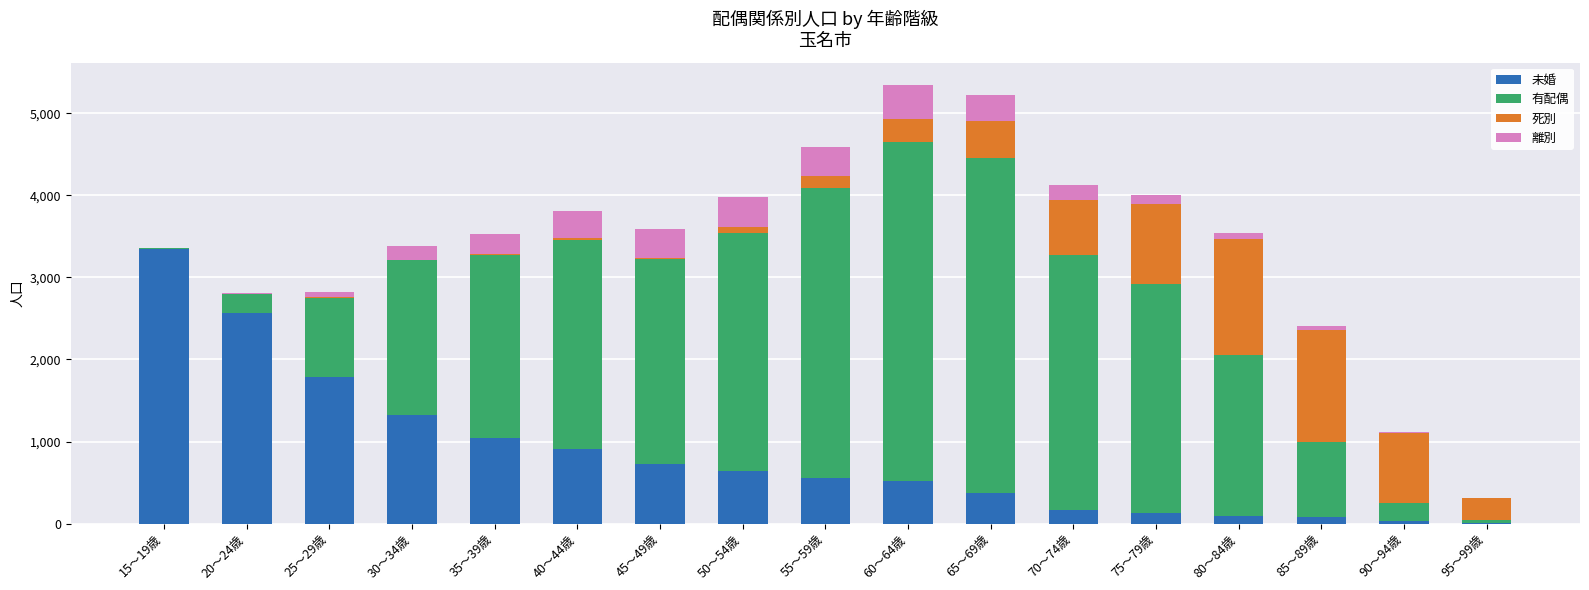

Which category has the highest value in the 未婚 series?

15～19歳